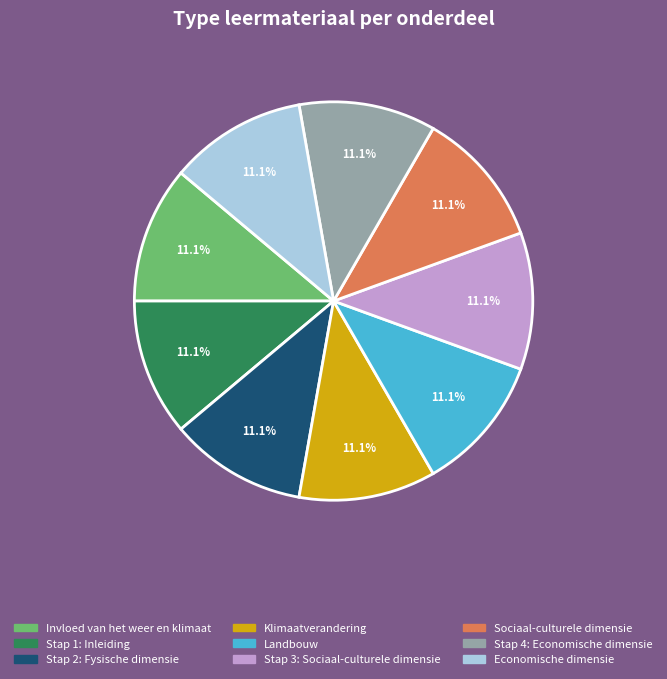

What percentage is the Stap 2: Fysische dimensie slice, to the nearest percent?

11%